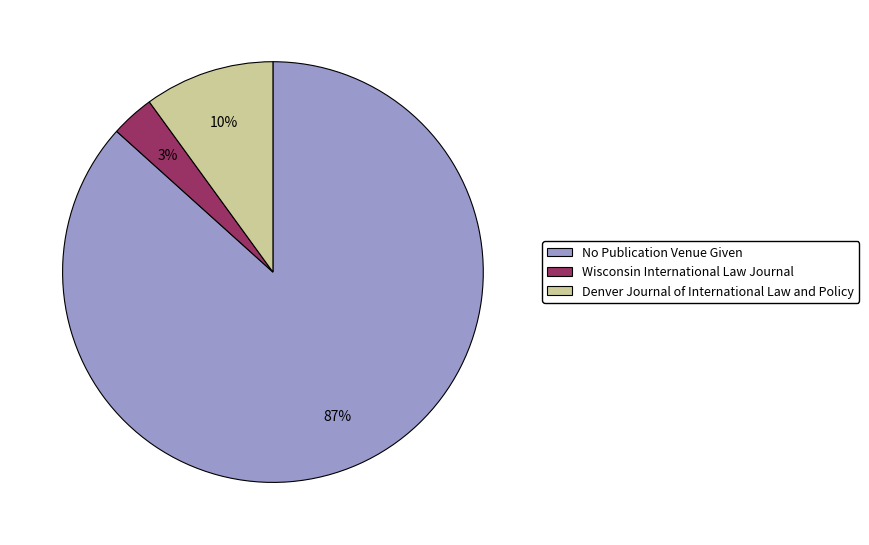

Which category has the biggest portion of the pie?

No Publication Venue Given